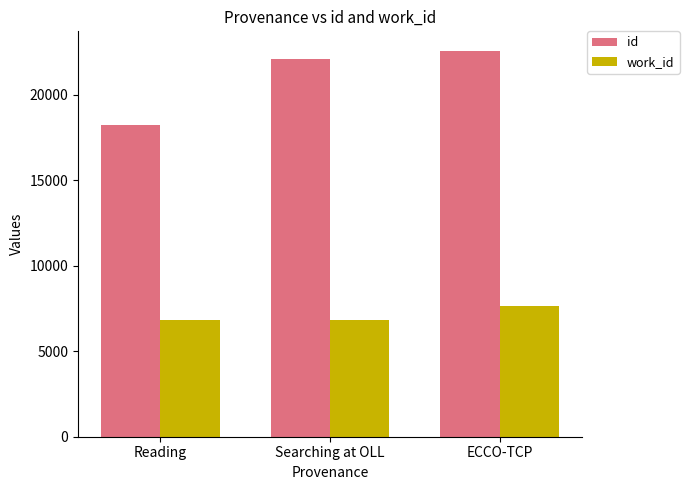

Reading left to right, what are all the values shown in this chart?

id: 18238	22117	22590
work_id: 6808	6808	7656